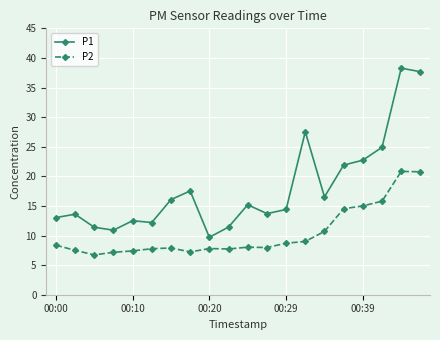

What is the average value of the P1 series?

18.1